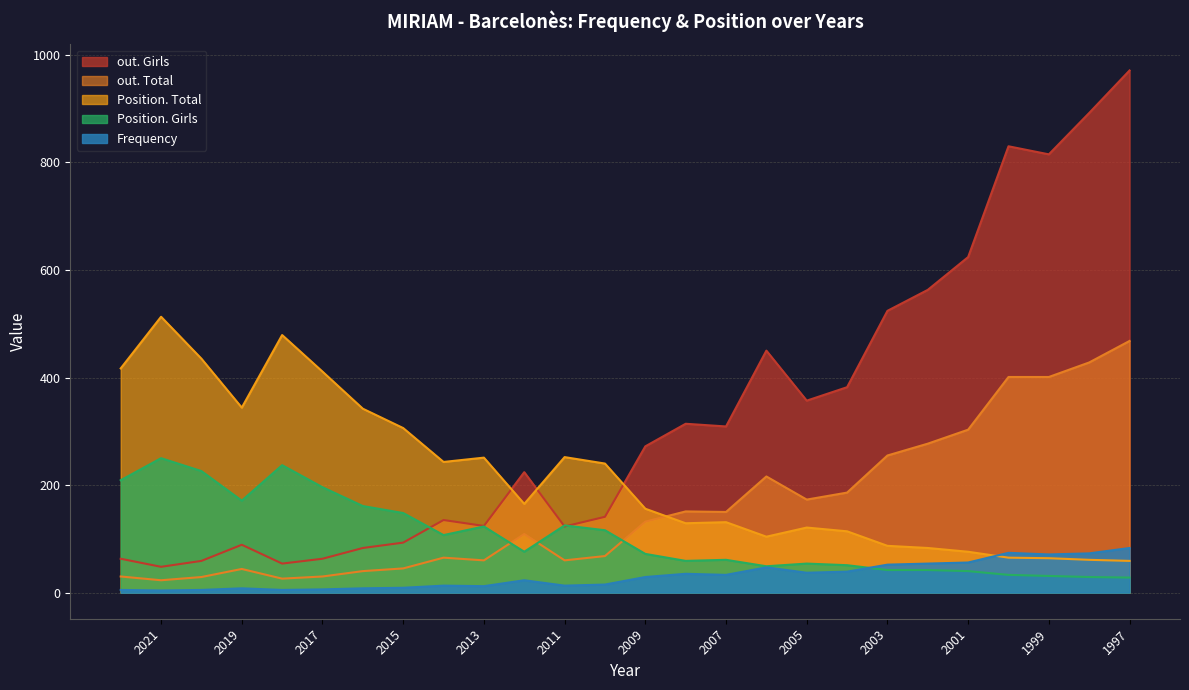

Reading left to right, transcribe all the data shown in this chart.

Frequency: 5	4	5	8	5	6	8	9	13	12	23	13	15	29	35	33	47	37	39	52	54	56	74	71	73	83
Position. Total: 417	513	435	344	479	411	342	306	243	251	165	252	240	156	129	131	104	121	114	87	83	76	65	64	61	59
Position. Girls: 209	250	226	171	237	196	161	148	107	123	76	125	116	72	59	61	49	54	51	42	42	40	33	31	29	28
out. Total: 30	23	29	44	26	30	40	45	65	60	109	60	68	132	151	150	216	173	186	255	277	303	401	401	428	468
out. Girls: 63	48	59	89	54	63	83	93	135	124	224	123	141	272	314	309	450	357	382	524	563	624	830	815	892	971